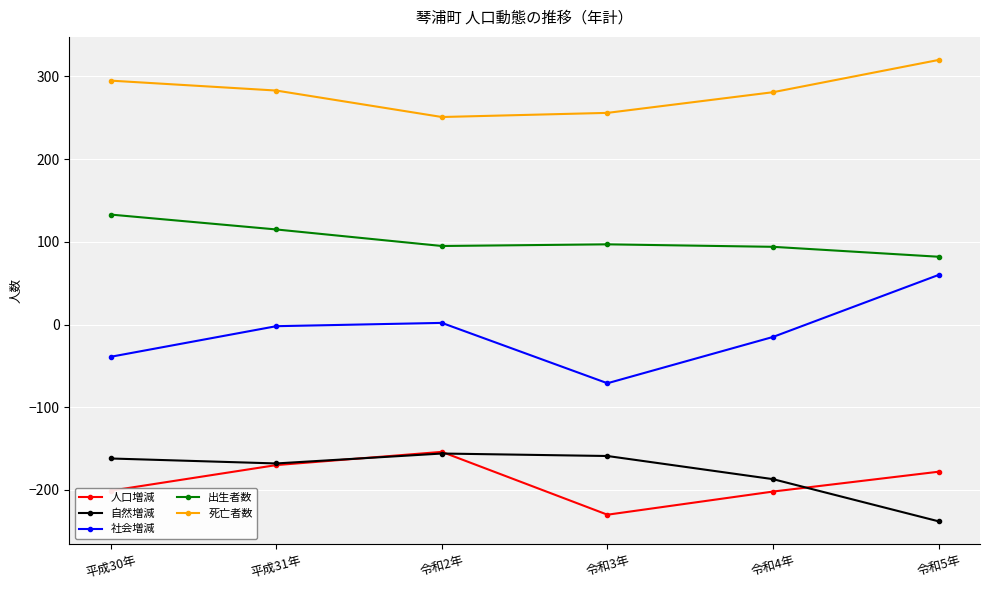

What is the sum of all 社会増減 values?

-65